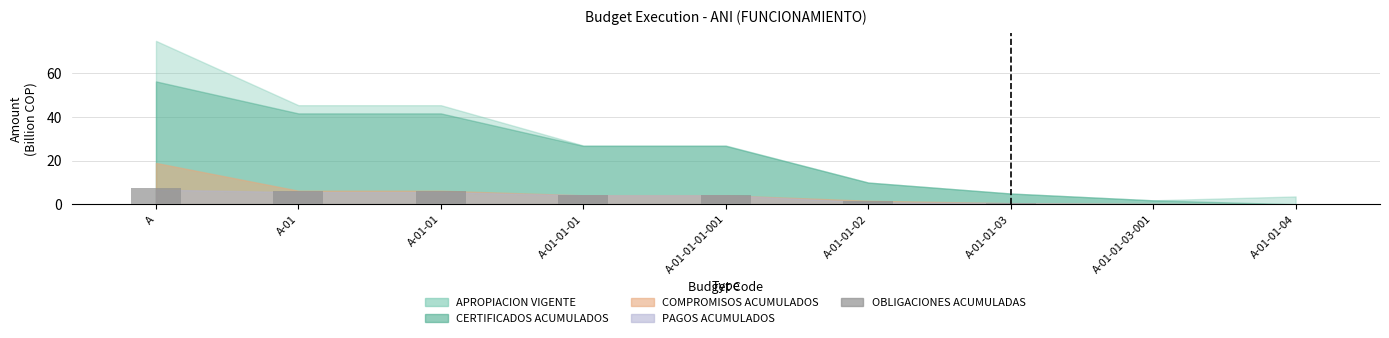

What is the greatest value displayed?

7.3